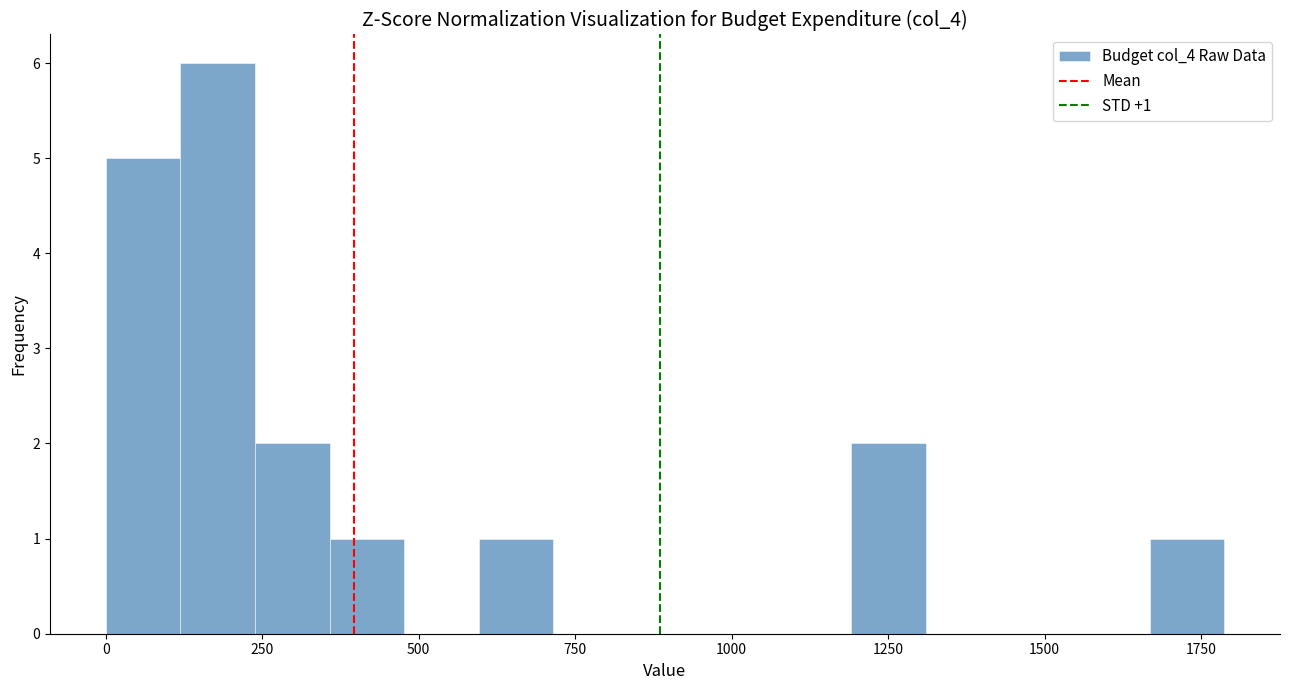

Around what value on the x-axis is the tallest bar? Give the approximate position of its centre, as read against the axis.

200